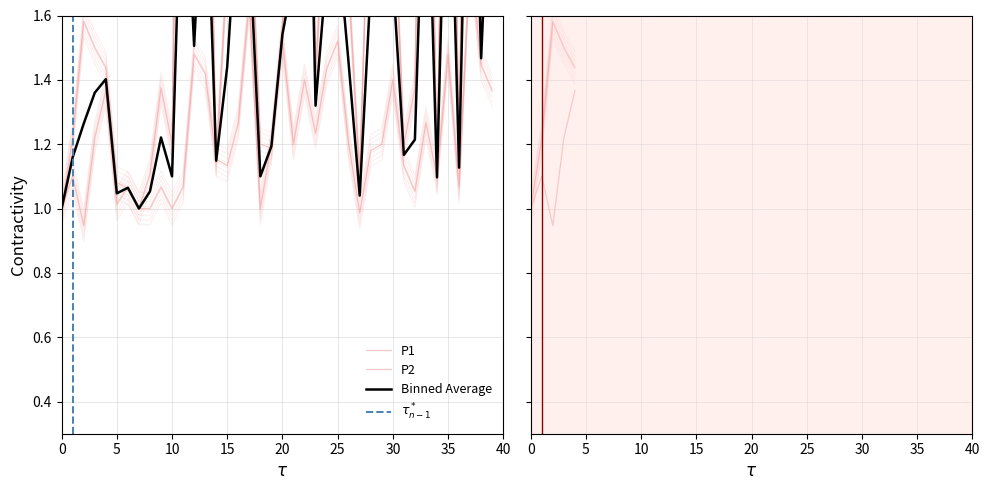

What is the value of the P2 point at the 28th from the left?

1.0